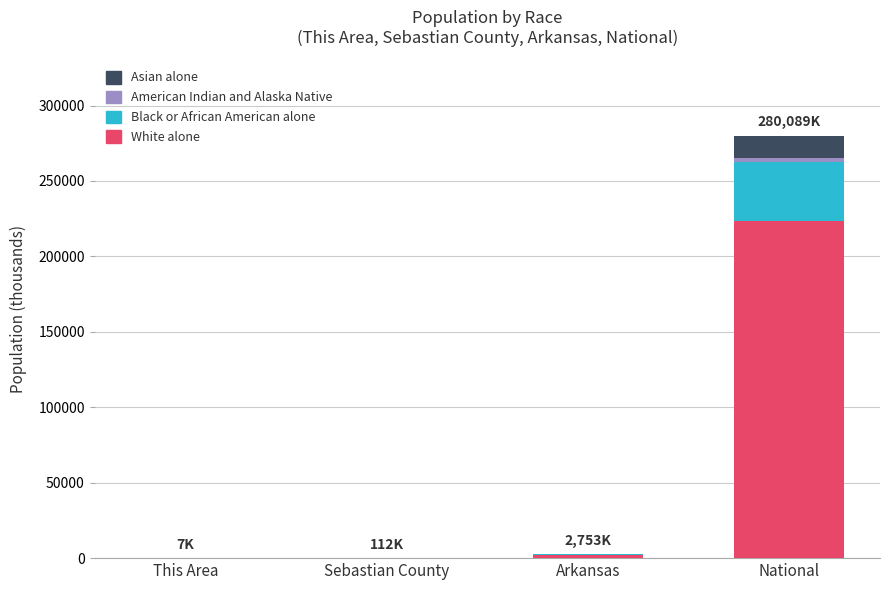

What is the sum of all White alone values?

225901.3